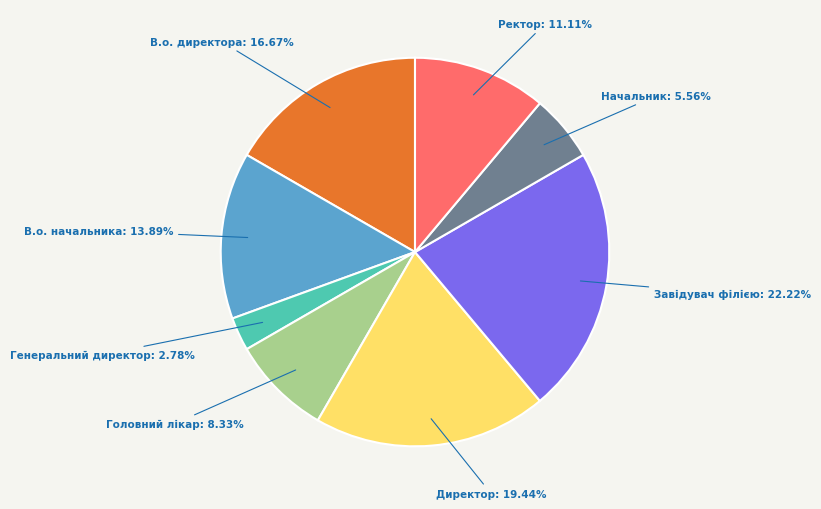

To the nearest percent, what is the average slice percentage?

12%